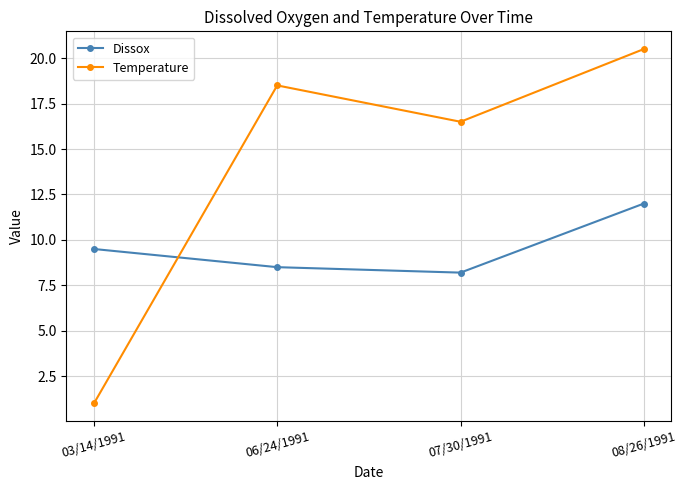

What is the highest value of the Dissox series?

12.0